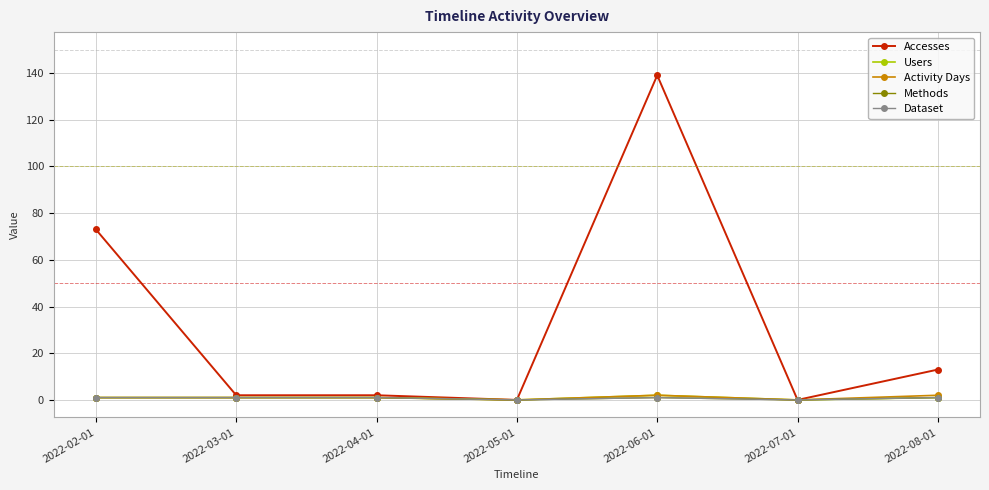

What is the difference between the maximum and minimum values in the Accesses series?

139